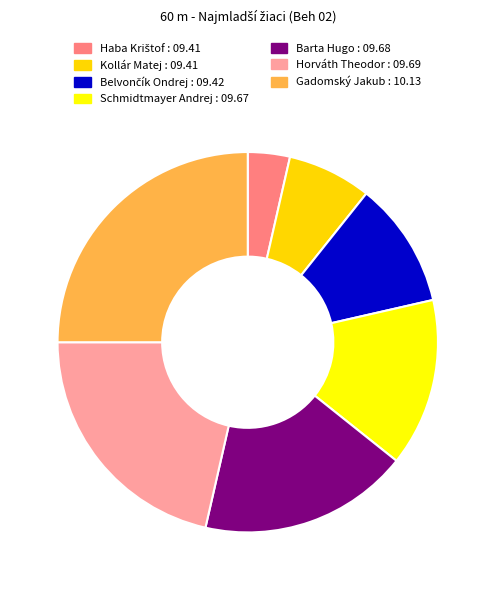

Count the number of slices in the pie.

7